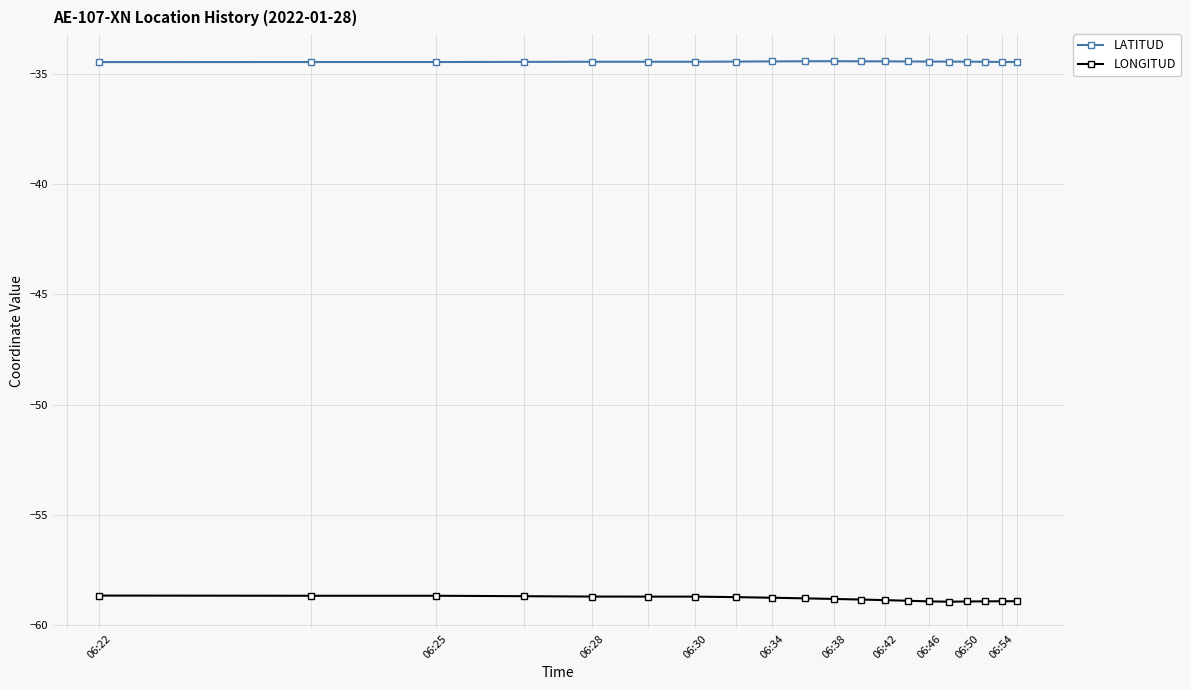

What is the highest value of the LONGITUD series?

-58.7